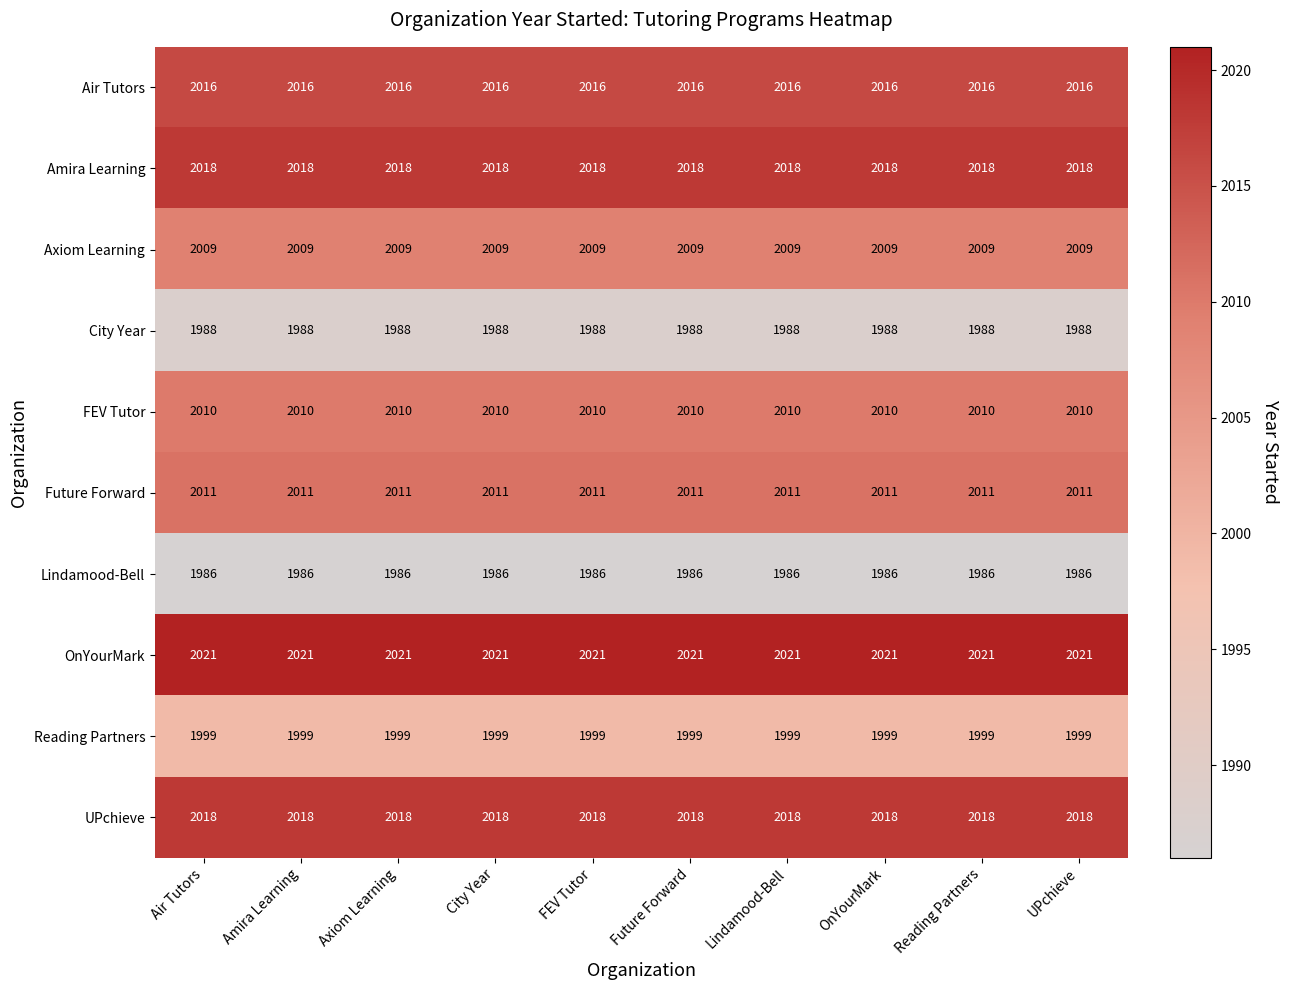

What is the highest value of the Axiom Learning series?

2009